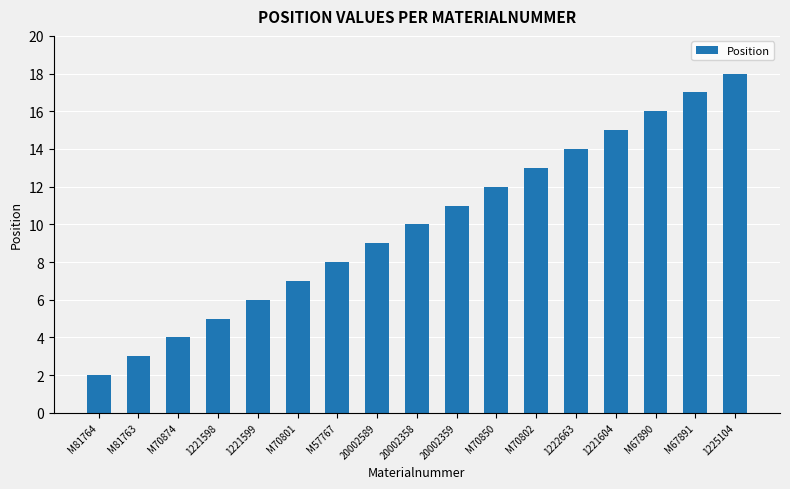

What is the sum of the values at M70802 and M81763?

16